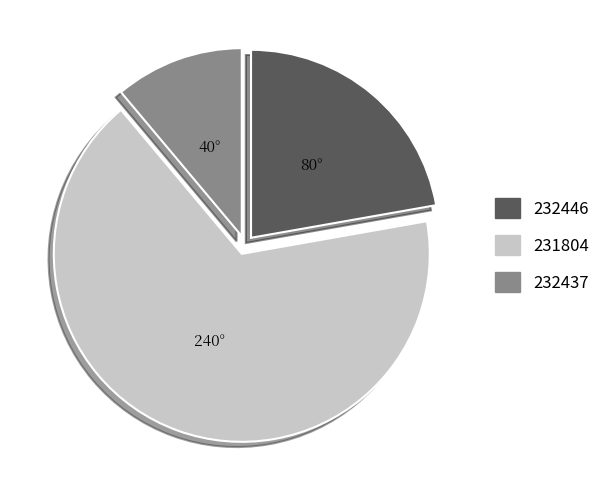

Is the sum of 231804 and 232446 greater than half?

Yes